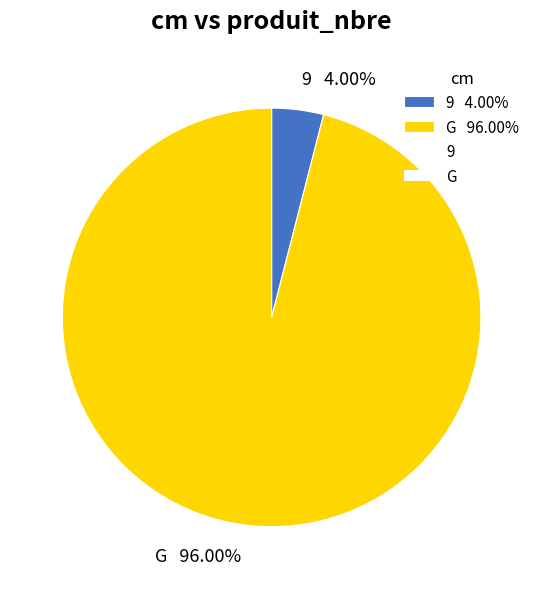

Which category accounts for the majority?

G